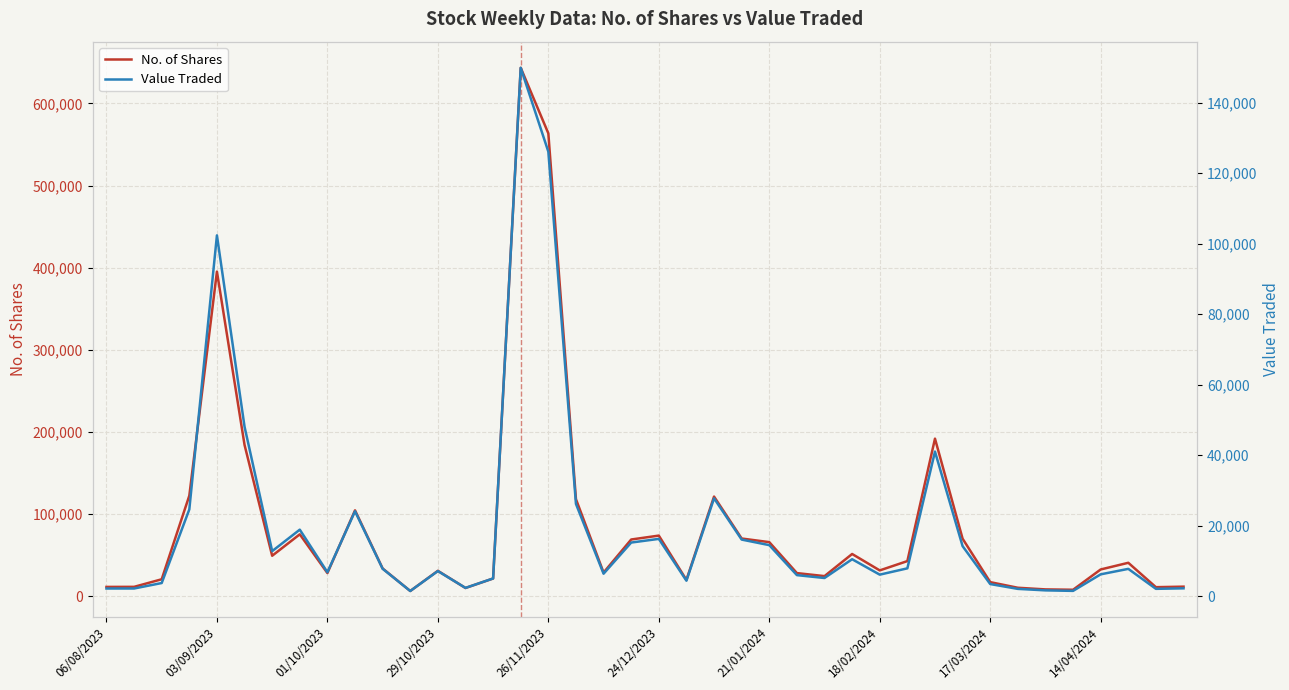

What is the highest value of the No. of Shares series?

643422